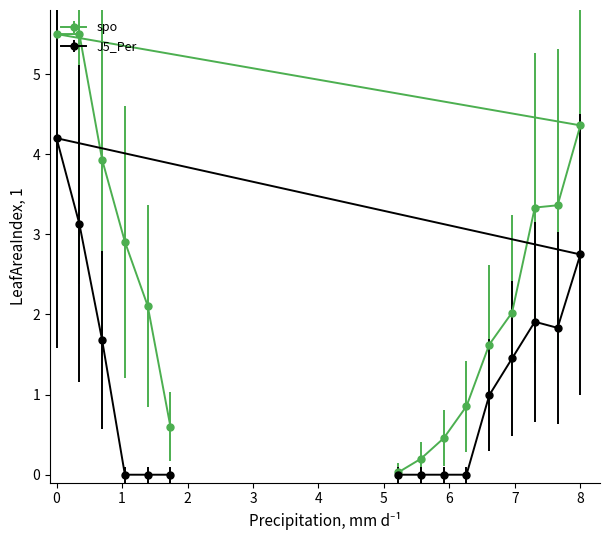

Rank the series by their average value, from lowest to highest.

J5_Per, spo